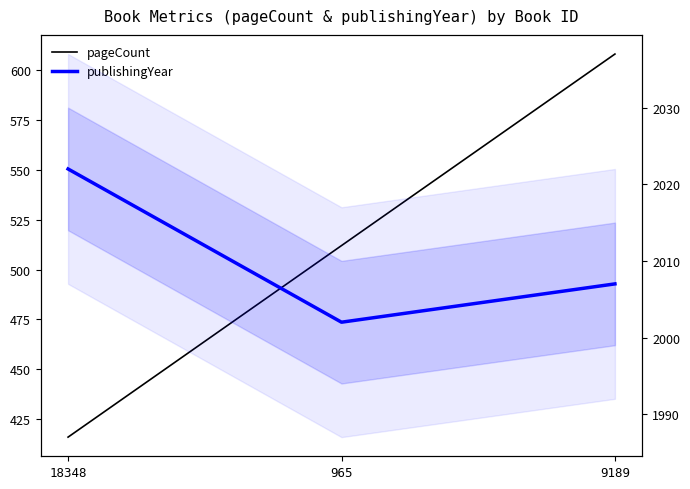

Where is publishingYear nearest to the value 2012?

9189